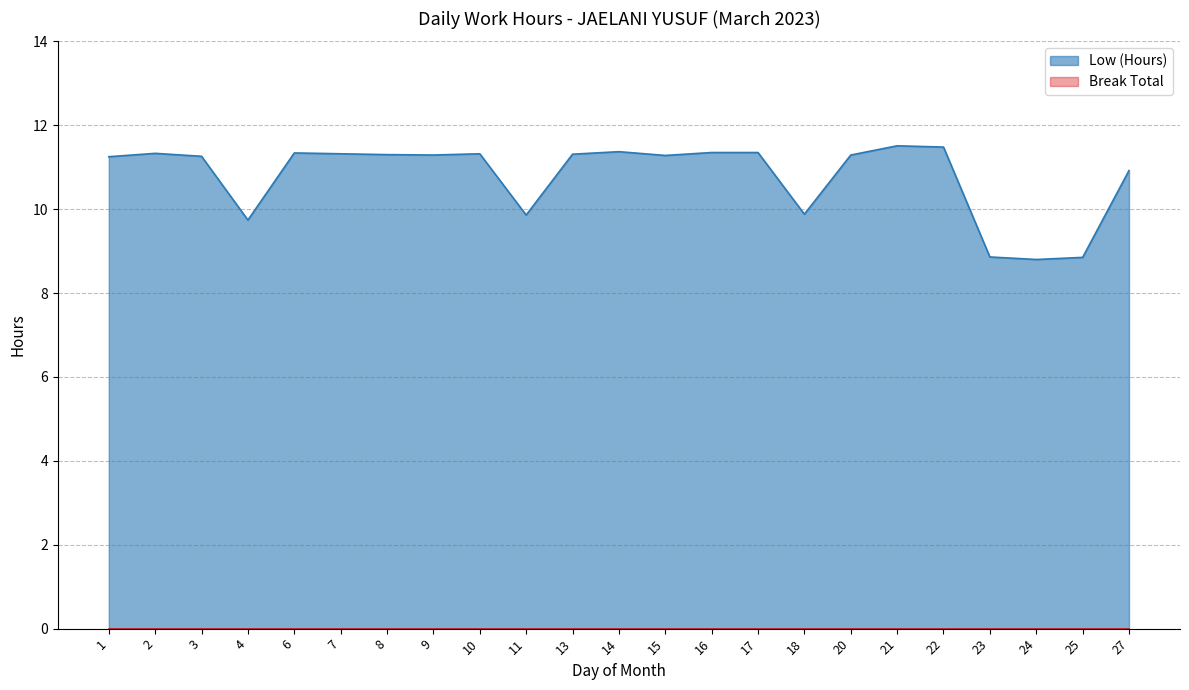

At which label is the value closest to 10?

18